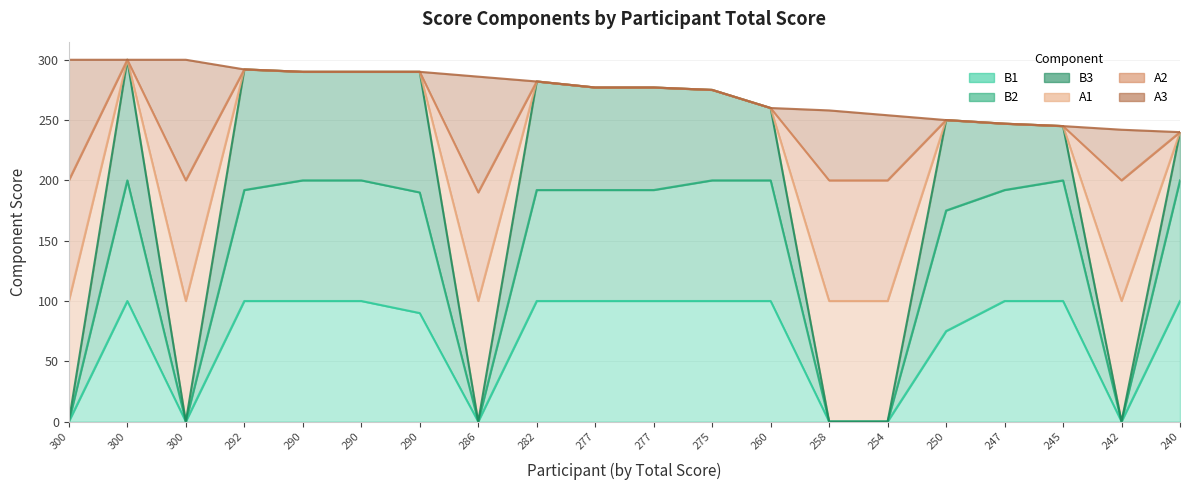

How many interior local peaks does the A1 series have?

4